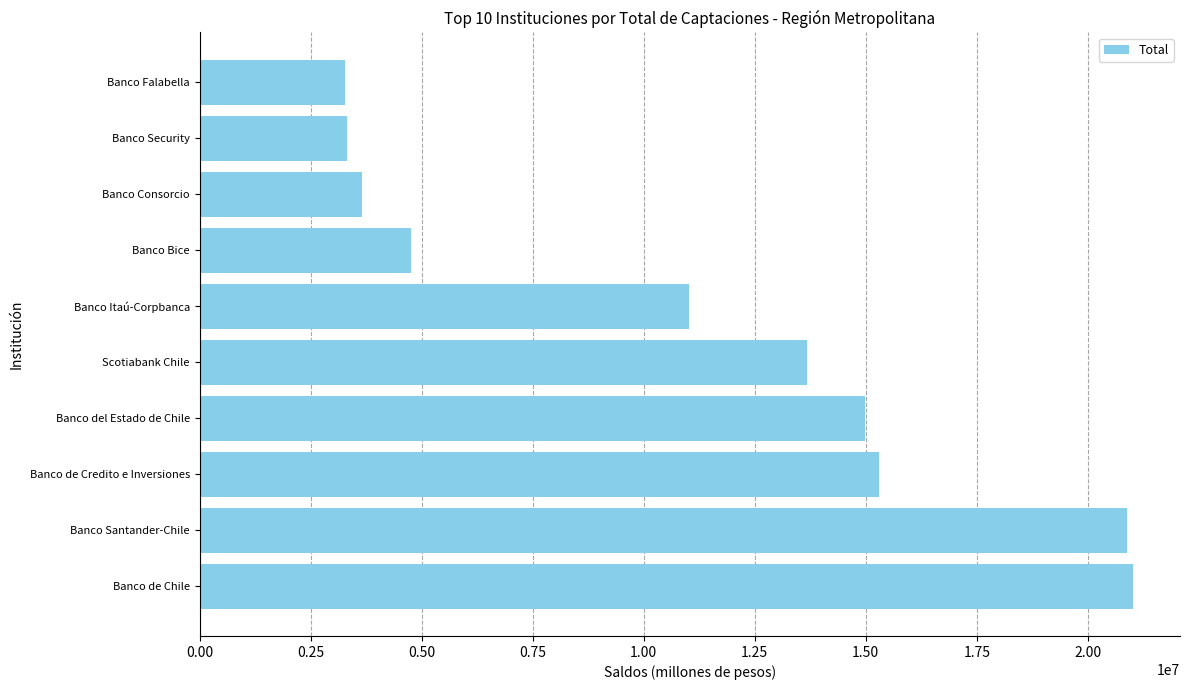

What is the maximum value shown in the chart?

21024342.7